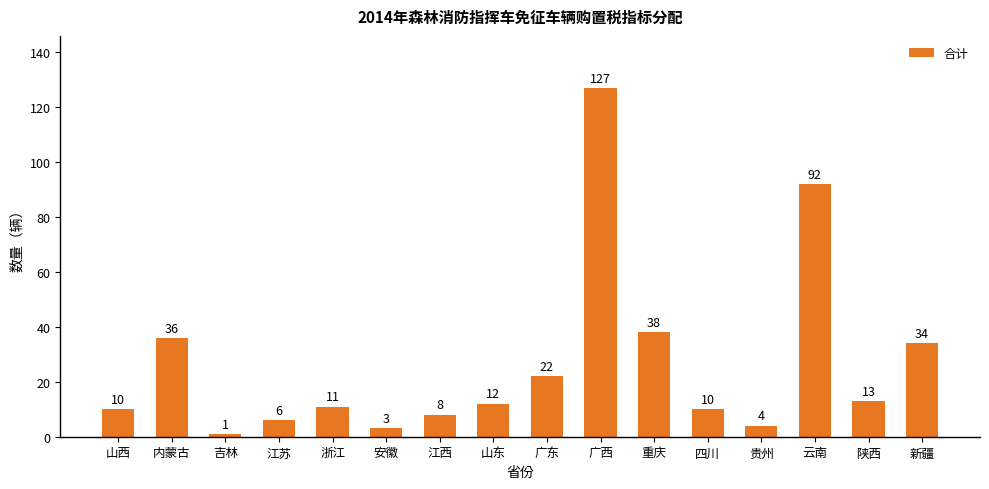

Reading right to left, what are all the values shown in this chart?

新疆=34	陕西=13	云南=92	贵州=4	四川=10	重庆=38	广西=127	广东=22	山东=12	江西=8	安徽=3	浙江=11	江苏=6	吉林=1	内蒙古=36	山西=10